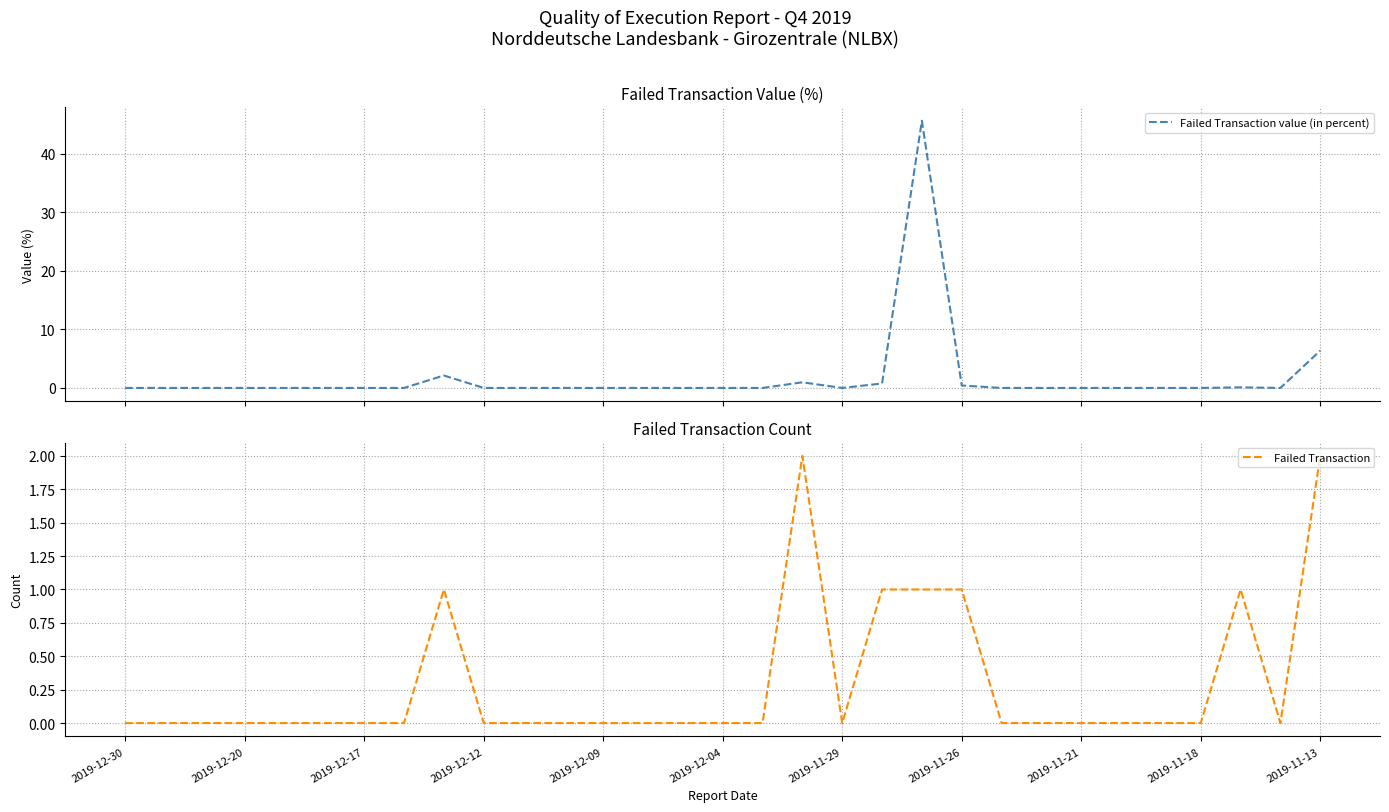

Rank the series by their average value, from highest to lowest.

Failed Transaction value (in percent), Failed Transaction